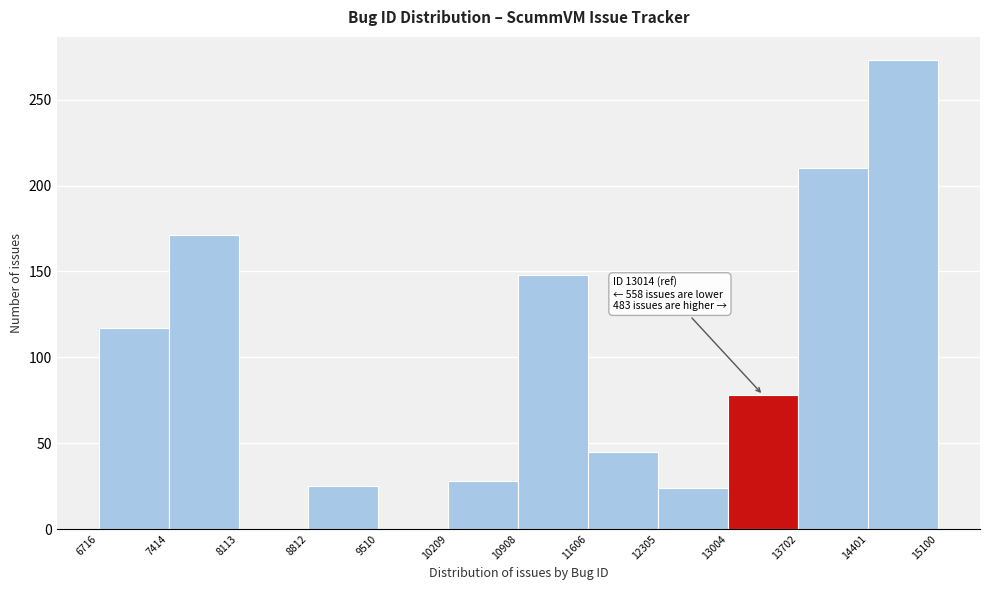

Which range on the x-axis has the tallest bar?

14401 to 15100